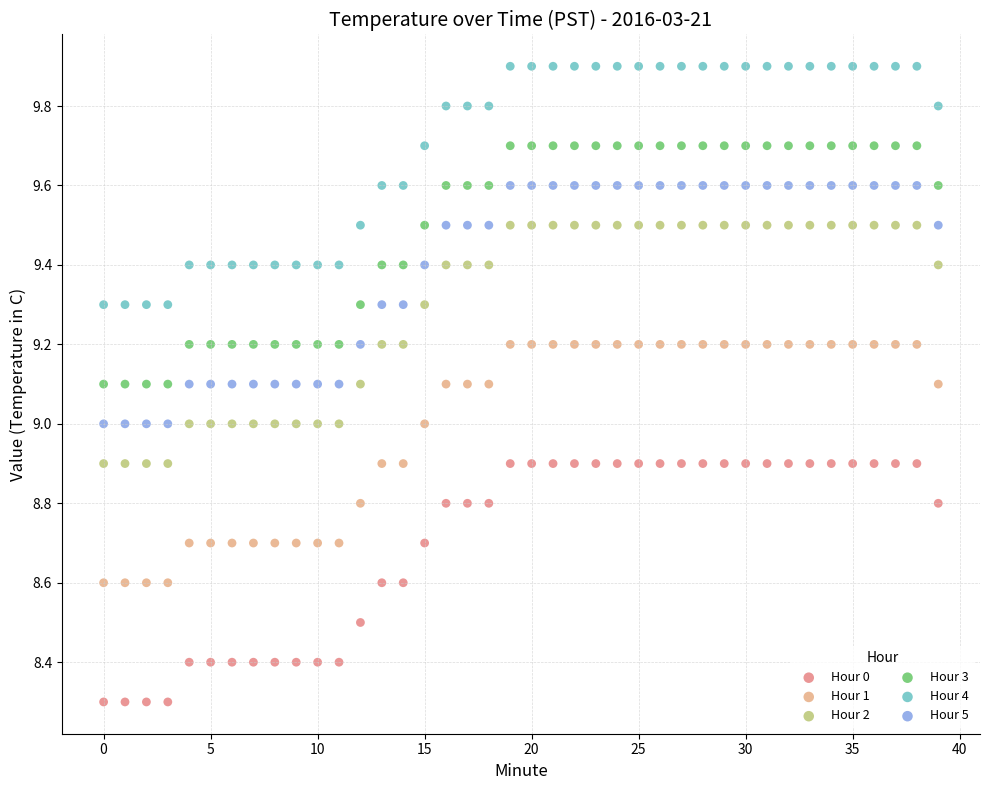

Which series reaches the minimum Y coordinate?

Hour 0